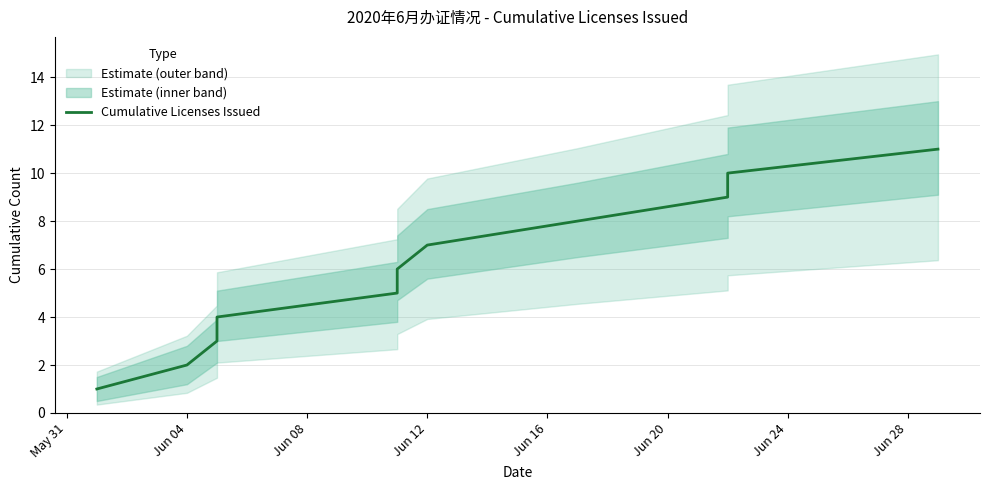

The value at Jun 16 is 1. True or false?

False